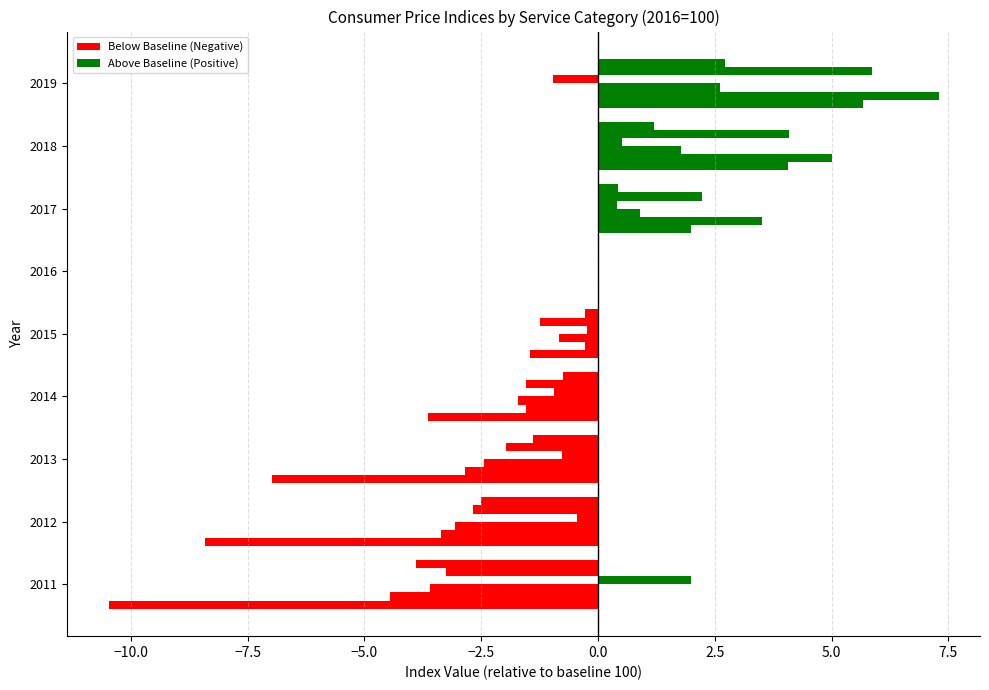

How many data points does each series have?

9